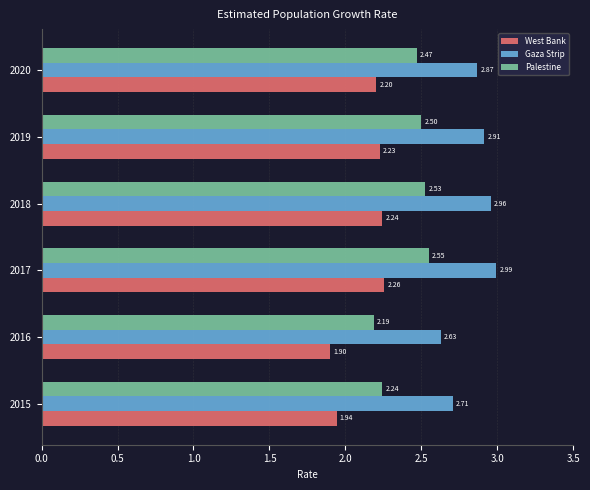

What is the spread (max minus min) of values at 2019?

0.7